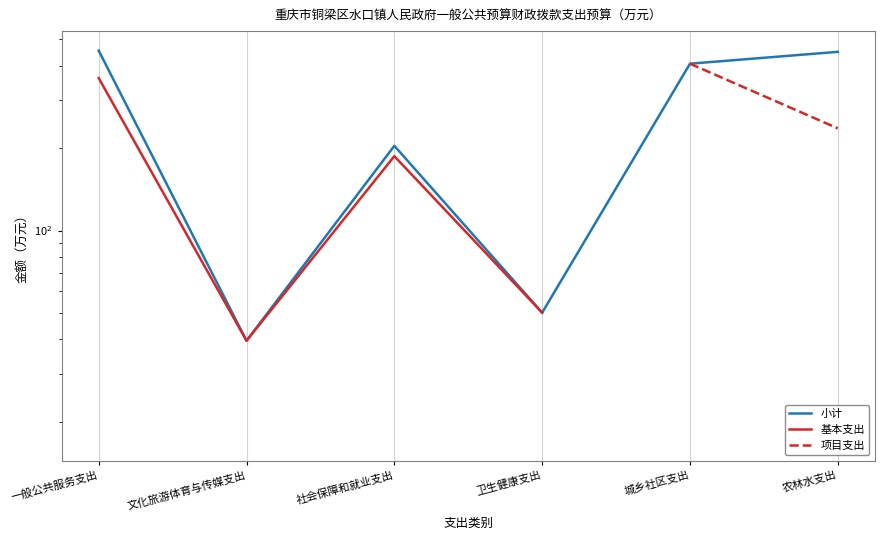

How many data points does each series have?

6